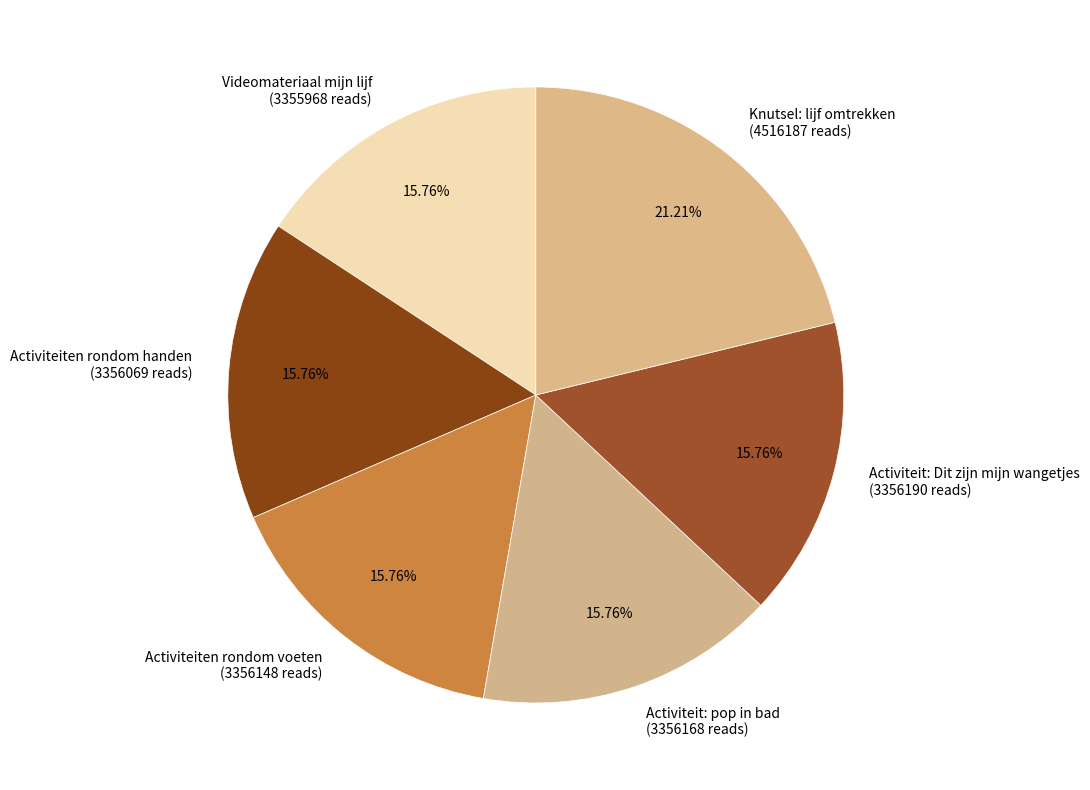

To the nearest percent, what percentage of the pie is Activiteit: Dit zijn mijn wangetjes?

16%